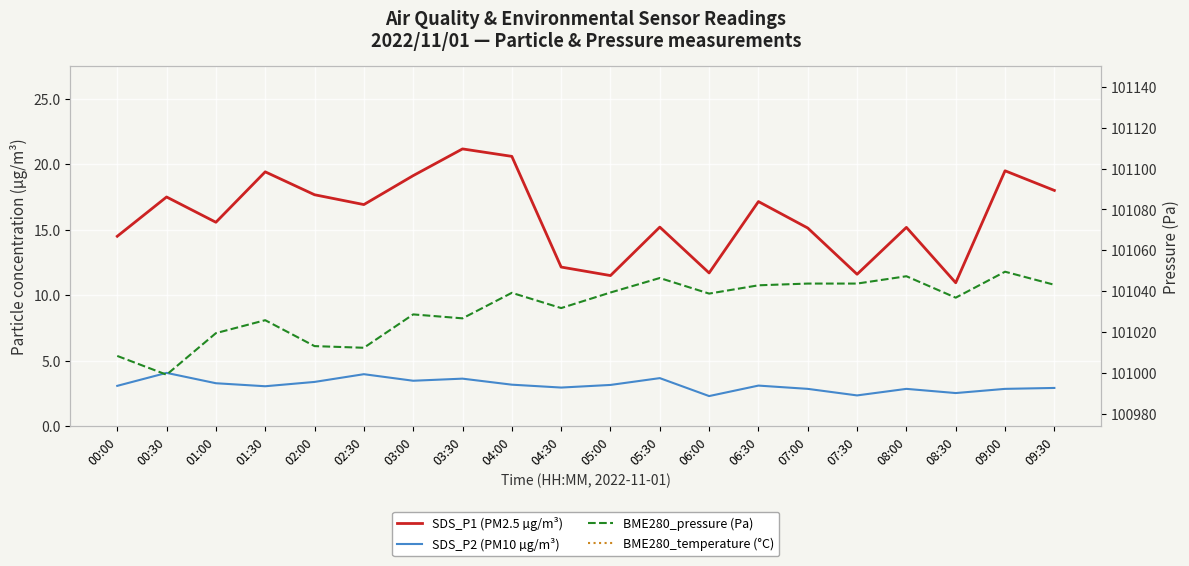

Reading left to right, transcribe all the data shown in this chart.

SDS_P1 (PM2.5 µg/m³): 14.5	17.5	15.6	19.4	17.7	16.9	19.1	21.2	20.6	12.2	11.5	15.2	11.7	17.1	15.1	11.6	15.2	10.9	19.5	18.0
SDS_P2 (PM10 µg/m³): 3.1	4.1	3.3	3.0	3.4	4.0	3.5	3.6	3.2	3.0	3.1	3.7	2.3	3.1	2.9	2.4	2.9	2.5	2.9	2.9
BME280_pressure (Pa): 101008.2	100999.0	101019.4	101025.7	101013.0	101012.2	101028.6	101026.6	101039.1	101031.7	101039.3	101046.4	101038.8	101042.8	101043.7	101043.7	101047.2	101036.8	101049.5	101043.1
BME280_temperature (°C): 11.1	10.8	10.8	10.9	10.8	10.8	10.8	10.8	10.8	10.7	10.8	10.8	10.7	10.7	10.7	10.7	10.7	10.6	10.7	10.7